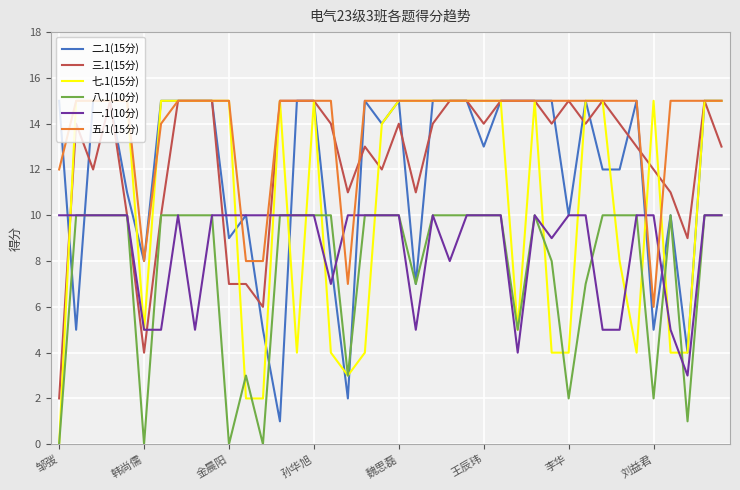

Which series has the largest total across all categories?

五.1(15分)